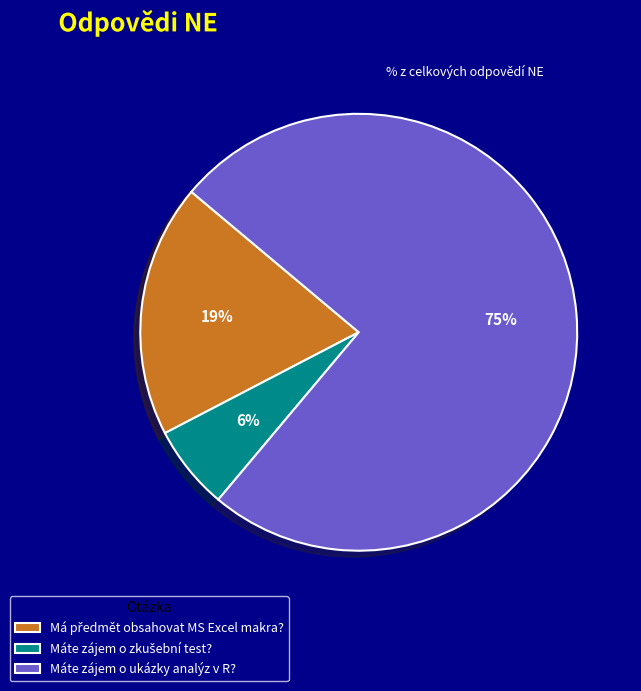

How many segments does this pie chart have?

3